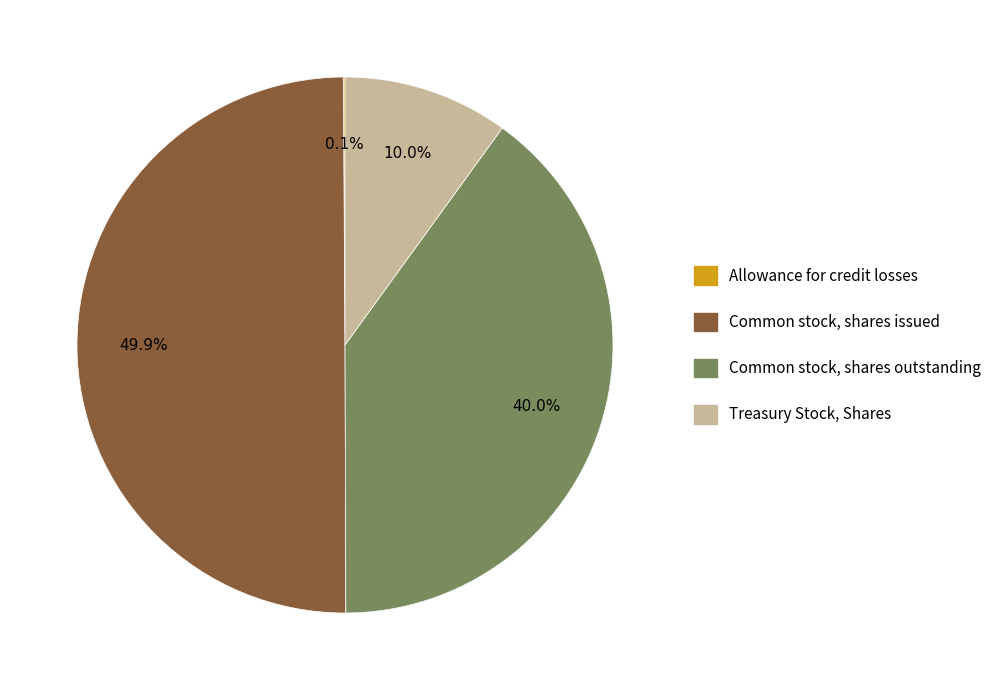

Between Common stock, shares issued and Common stock, shares outstanding, which is larger?

Common stock, shares issued